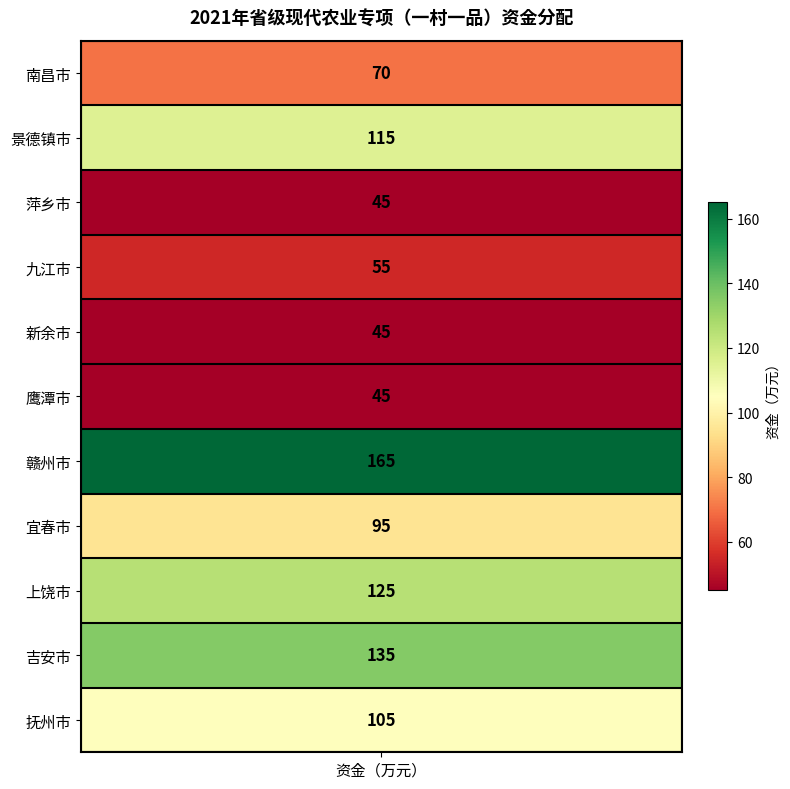

Is it true that the value at 九江市 is 30?

False